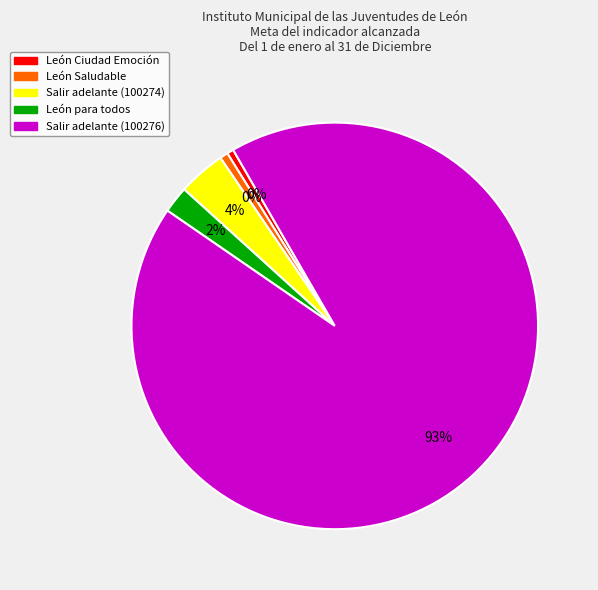

To the nearest percent, what is the difference between the largest and smallest slice percentages?

92%